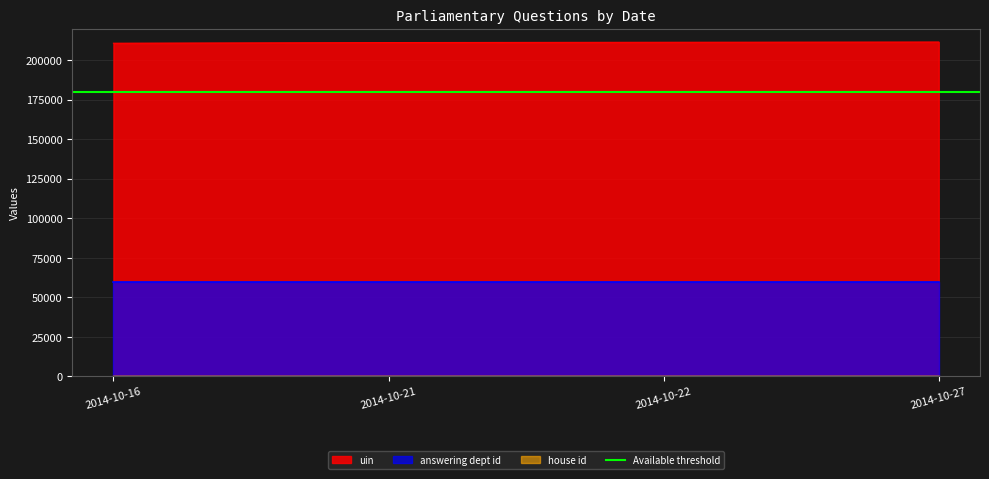

The value of uin at 2014-10-22 is 211457. True or false?

True